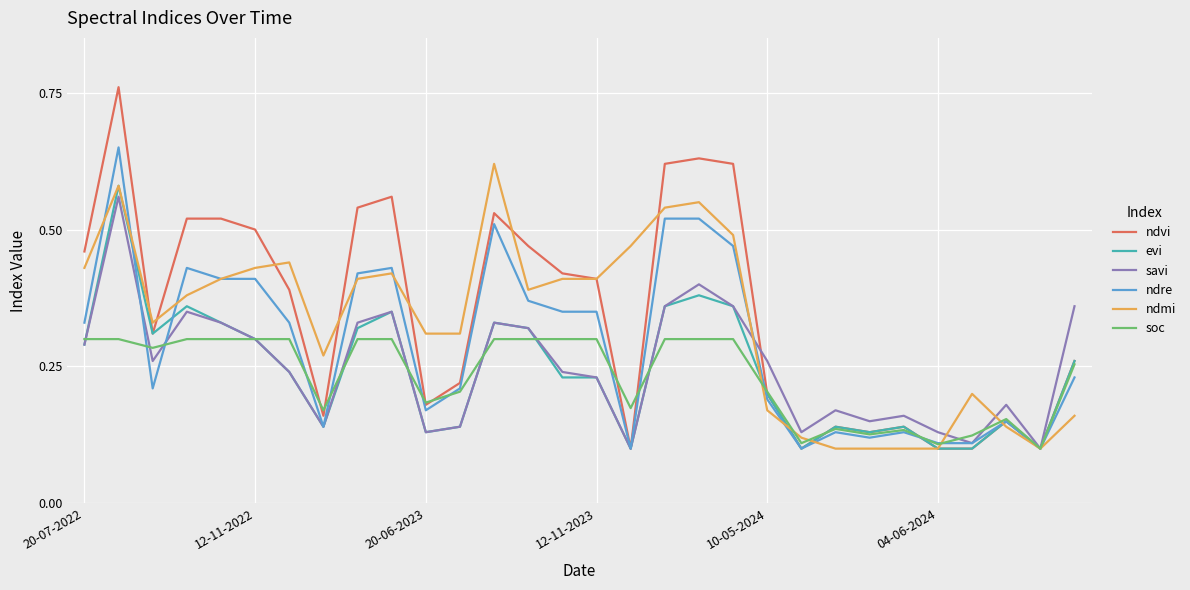

How many lines are shown in the chart?

6